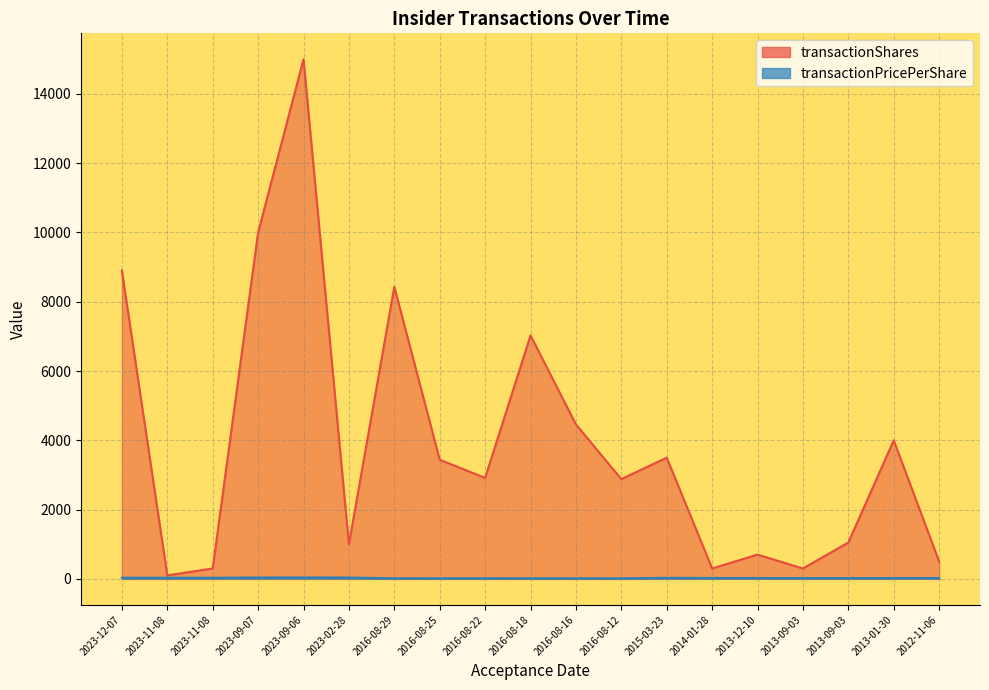

How many lines are shown in the chart?

2